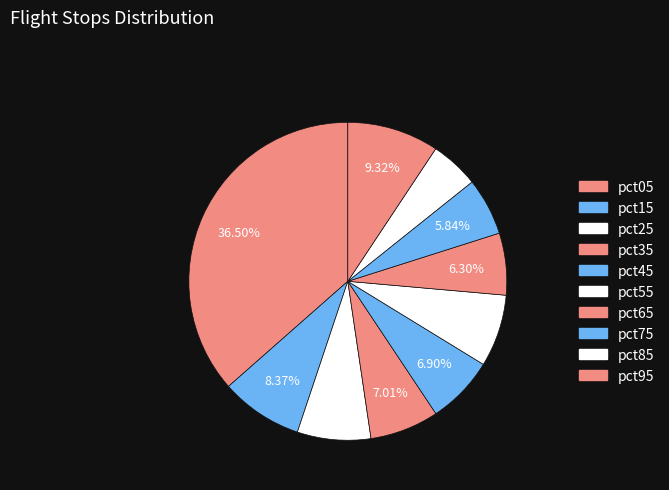

Which slice is the largest?

pct05